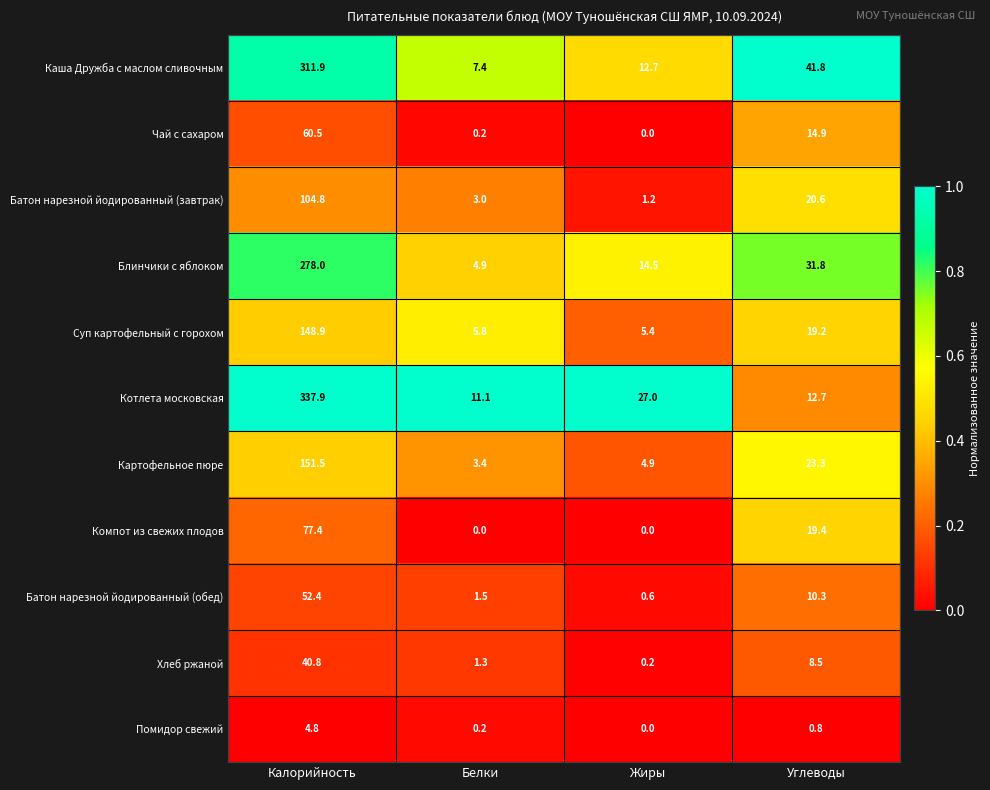

Between Калорийность and Жиры, which series saw the biggest shift?

Котлета московская